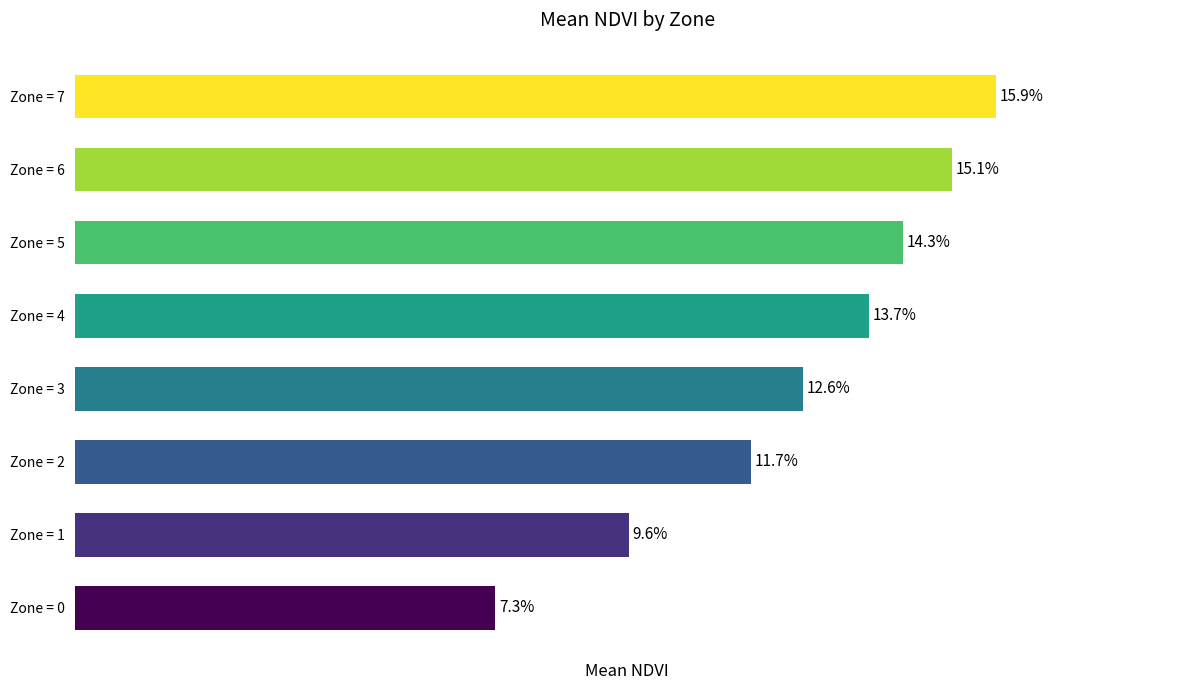

Does the chart contain any negative values?

No